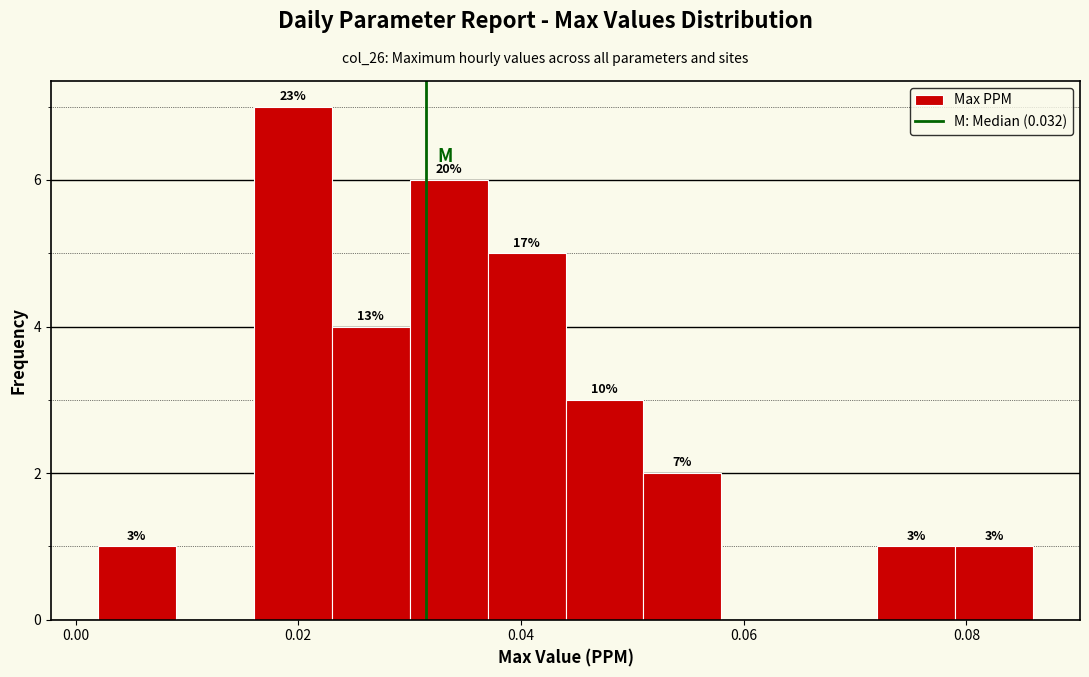

Read against the x-axis, roughly where is the centre of the tallest bar?

0.020